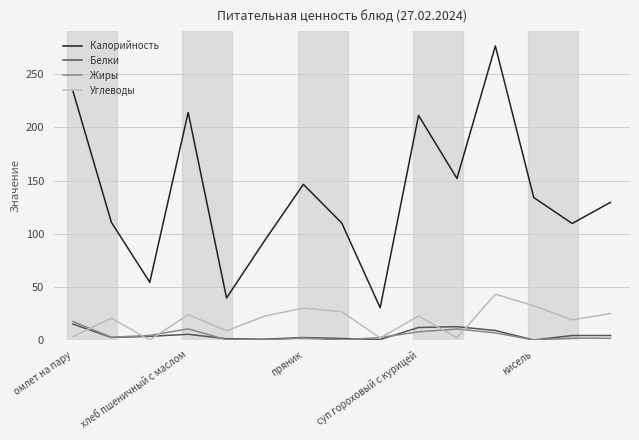

True or false: Жиры and Калорийность intersect in this chart.

False